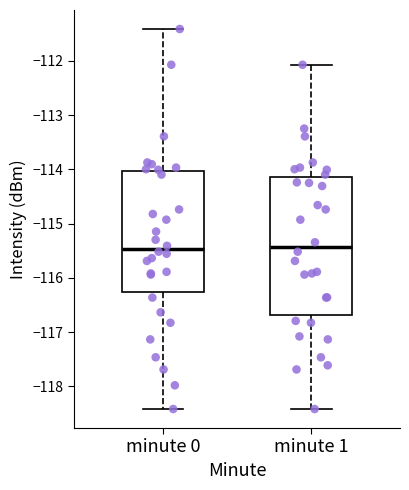

Reading left to right, read every box against the y-axis: the position of its median line, the range the box covers, and the ends of its whiskers. The values are not printed on the chart, so give them approximately, as read against the axis.

minute 0: median -115.5, box -116.3 to -114.0, whiskers -118.4 to -111.4
minute 1: median -115.4, box -116.7 to -114.1, whiskers -118.4 to -112.1